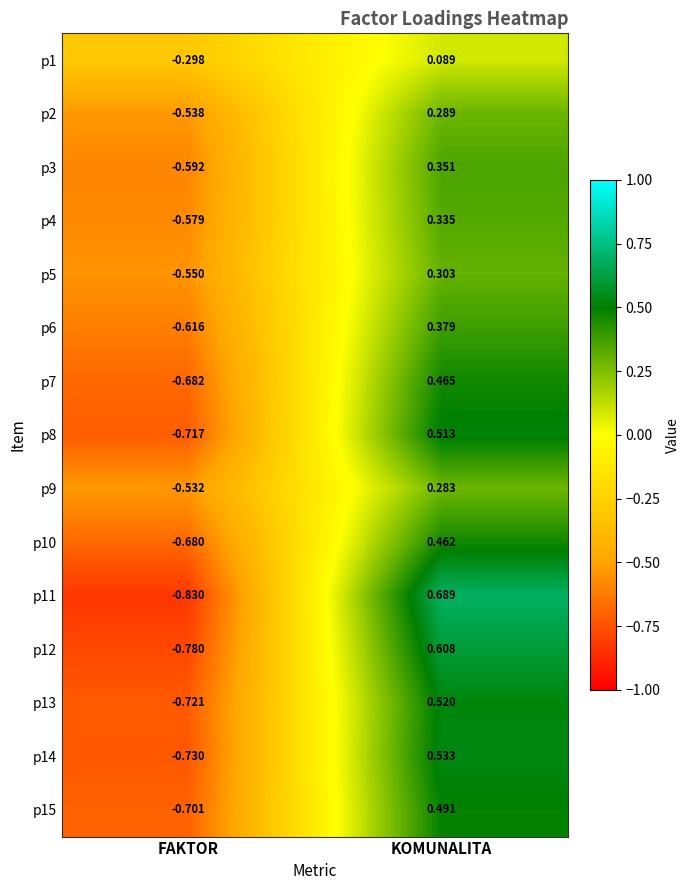

At which label does p14 first exceed 0?

KOMUNALITA